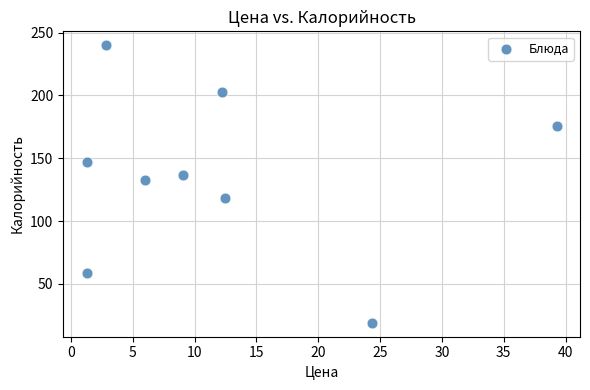

What Y value in the scatter plot is closest to 129?

133